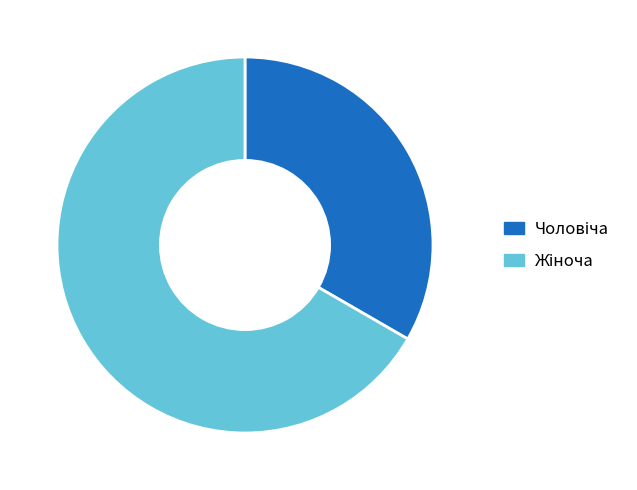

Does any single category account for the majority?

Yes